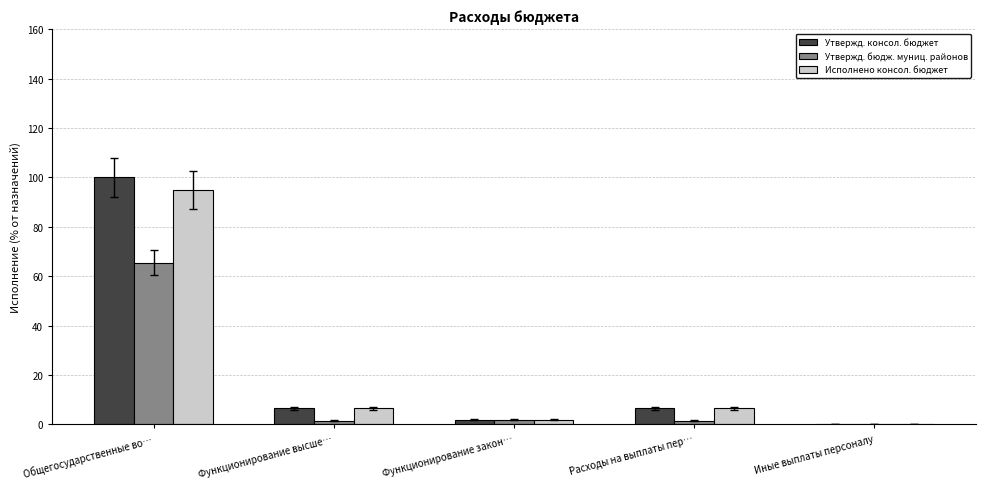

What is the maximum value for Утвержд. консол. бюджет?

100.0